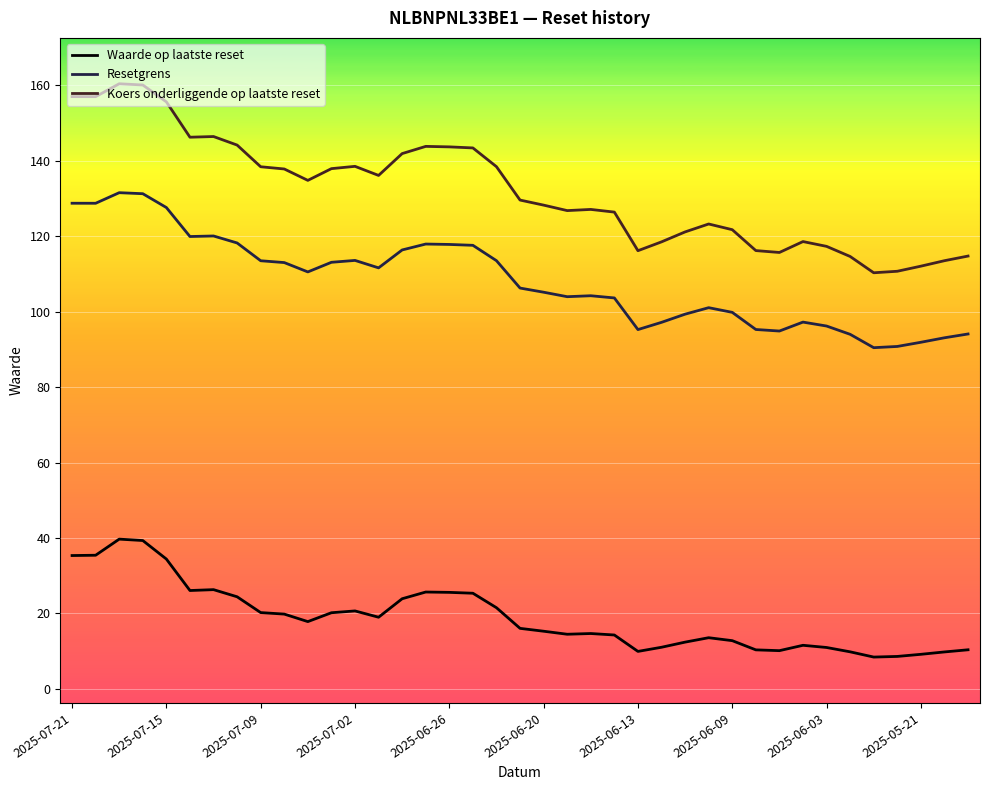

What is the difference between the maximum and second lowest values in the Waarde op laatste reset series?

31.1